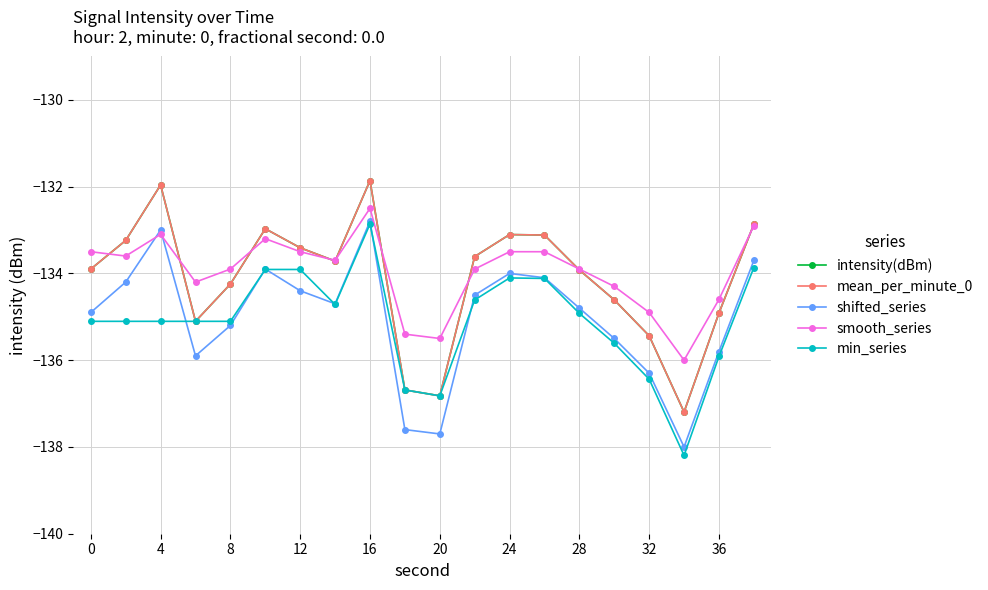

True or false: mean_per_minute_0 has more than 1 interior local peaks.

True